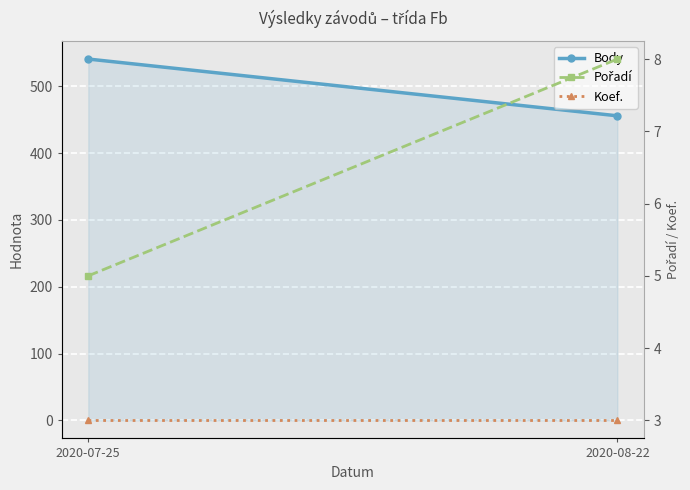

What is the highest value of the Pořadí series?

8